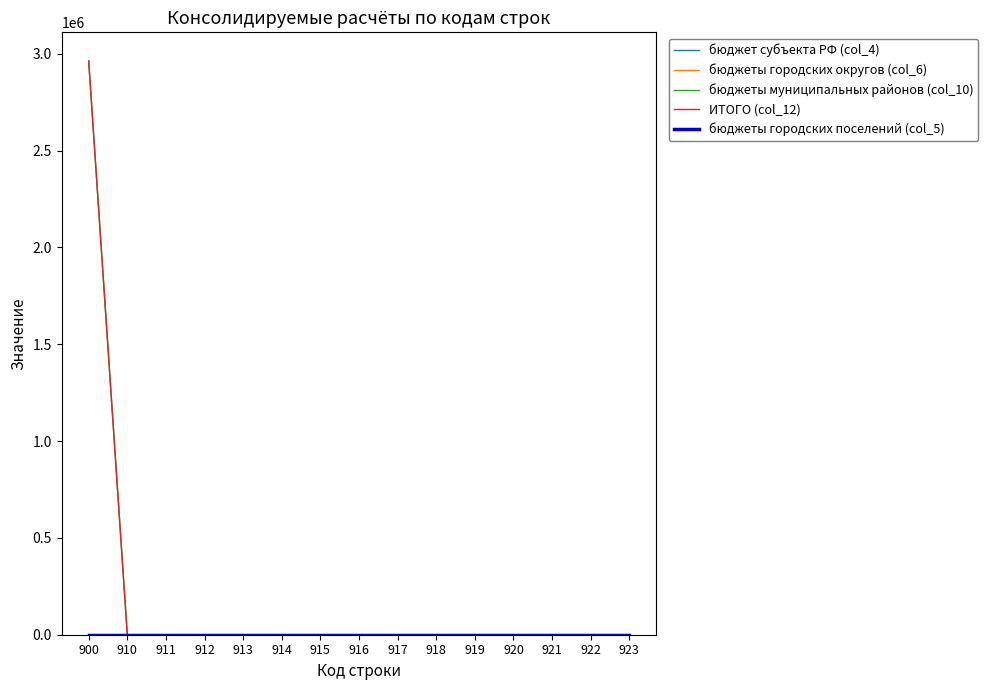

Is this an area chart (filled region under the line)?

No